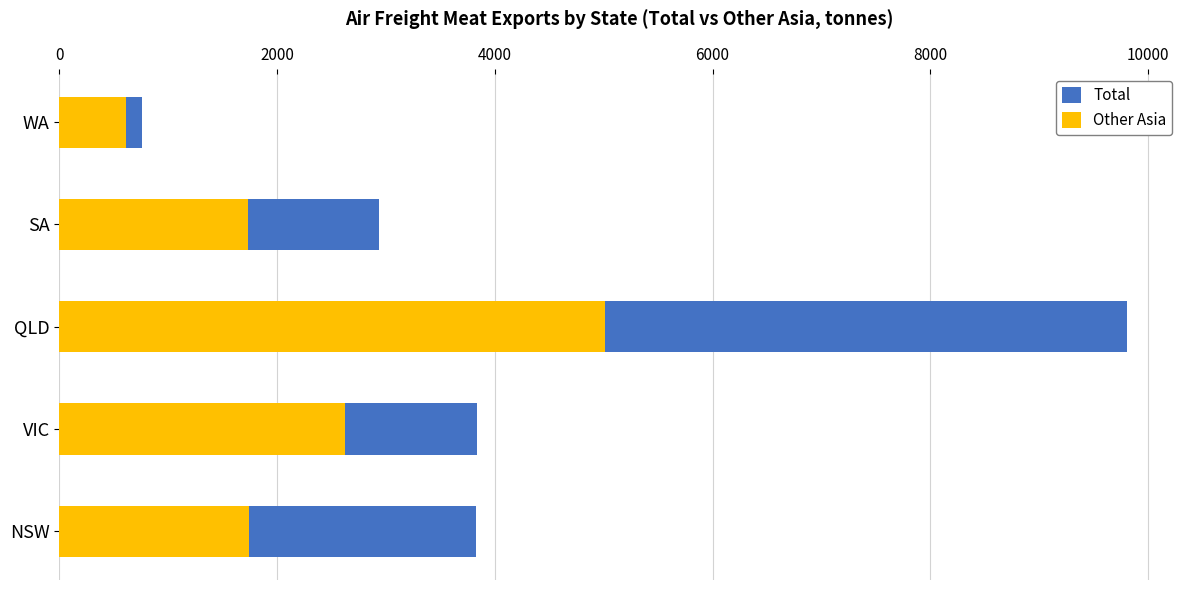

List the series in order of their overall mean, highest first.

Total, Other Asia